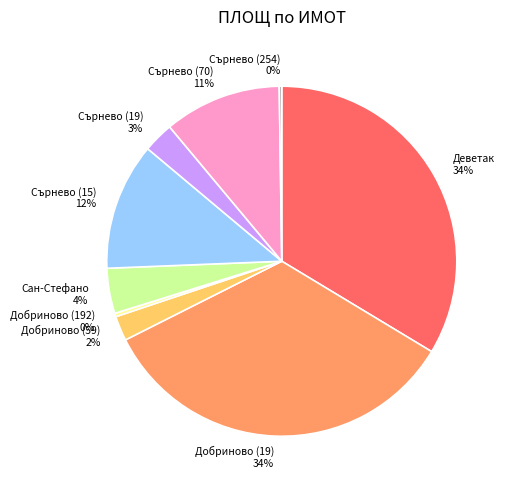

The Сърнево (15) slice represents 25% of the pie. True or false?

False